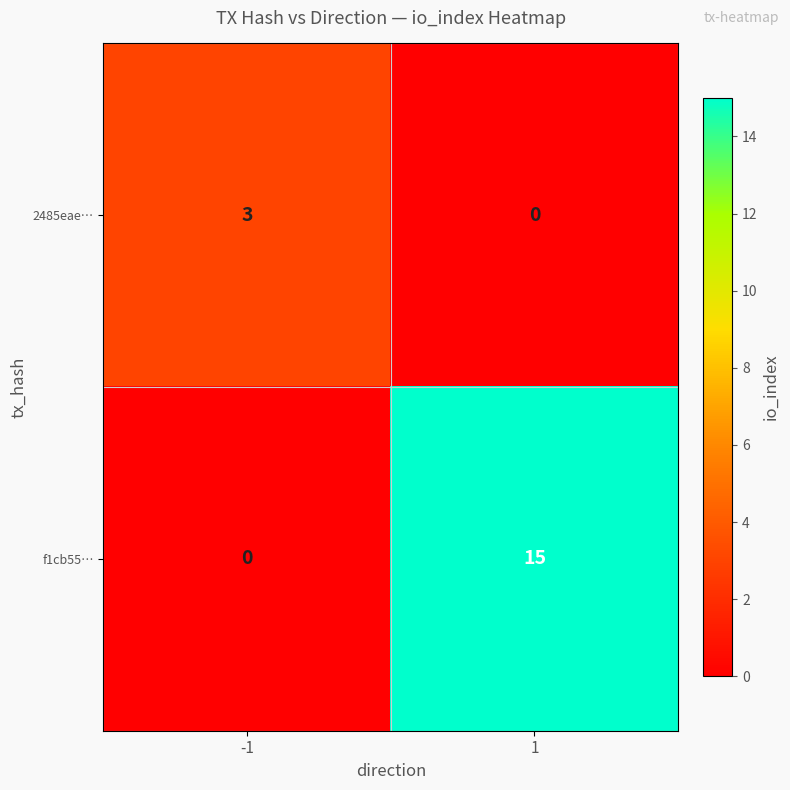

At which category is the sum across all series the highest?

1